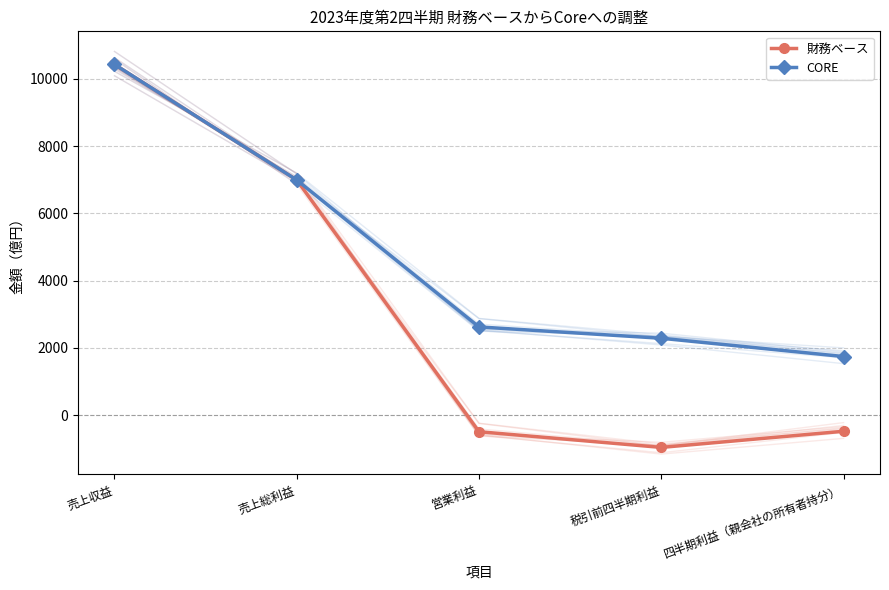

What is the greatest value displayed?

10431